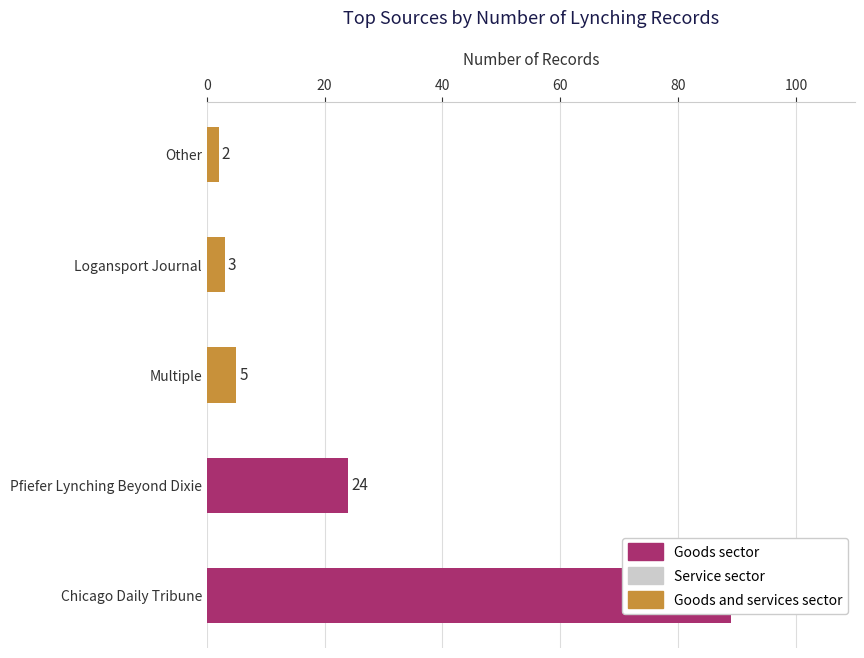

Reading left to right, list all the values displayed in this chart.

Chicago Daily Tribune=89	Pfiefer Lynching Beyond Dixie=24	Multiple=5	Logansport Journal=3	Other=2